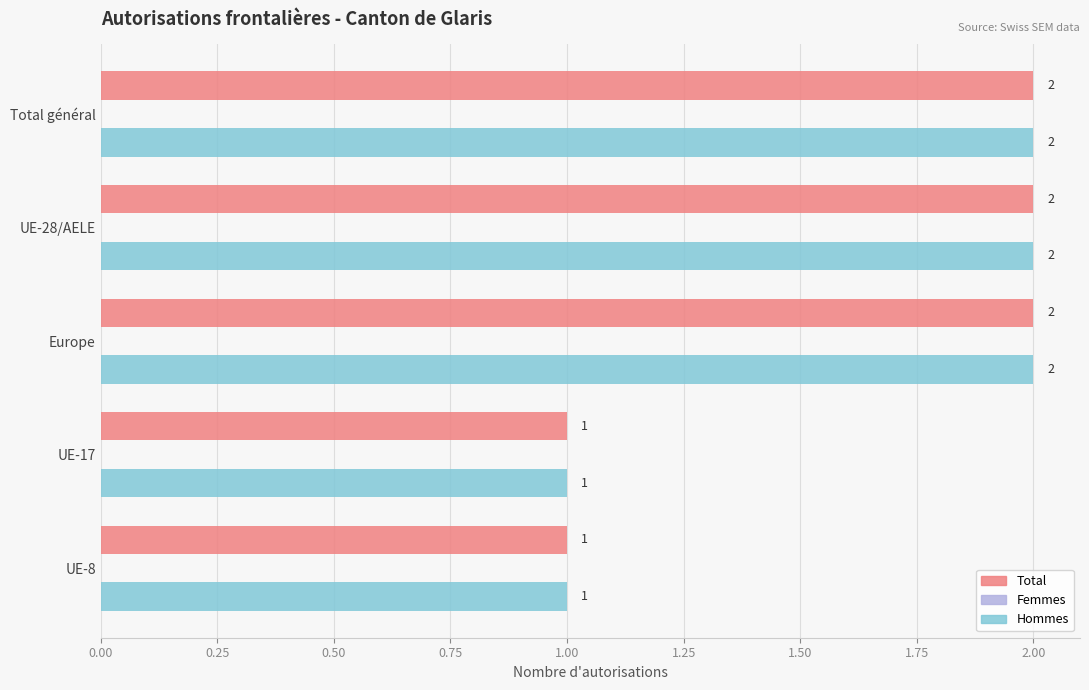

How many Hommes values are between 1 and 2?

5